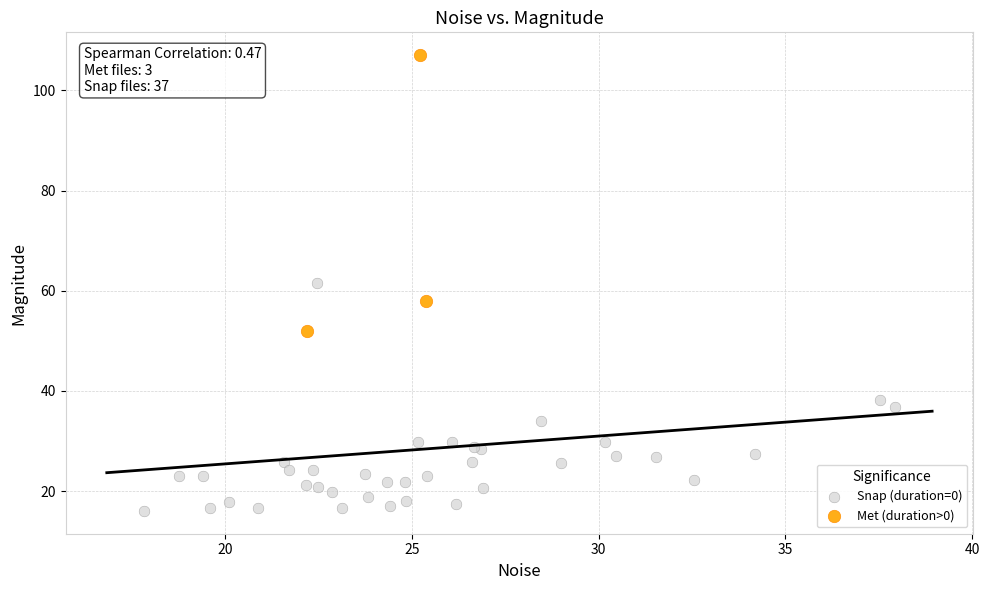

Which series has the widest spread of Y values?

Met (duration>0)